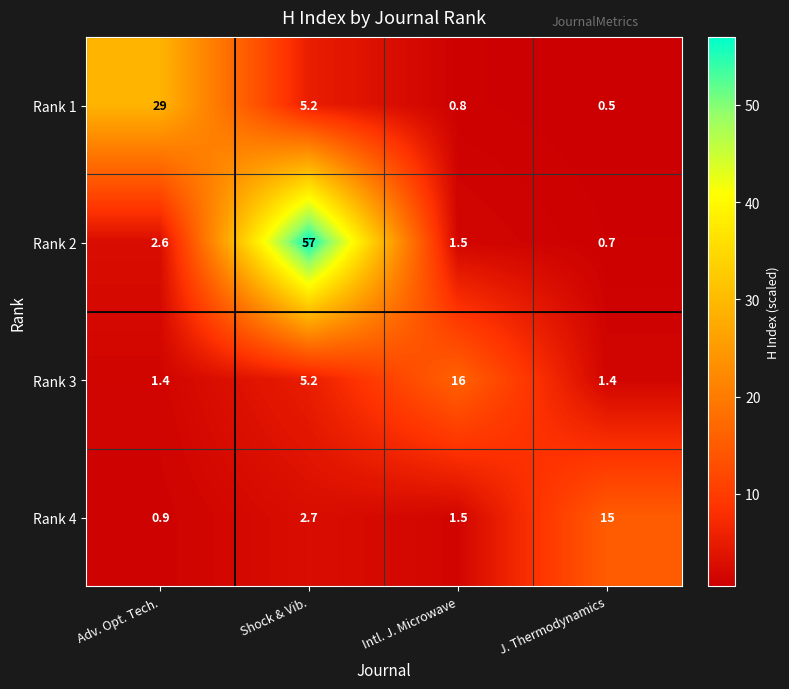

At which category is the sum across all series the highest?

Shock & Vib.